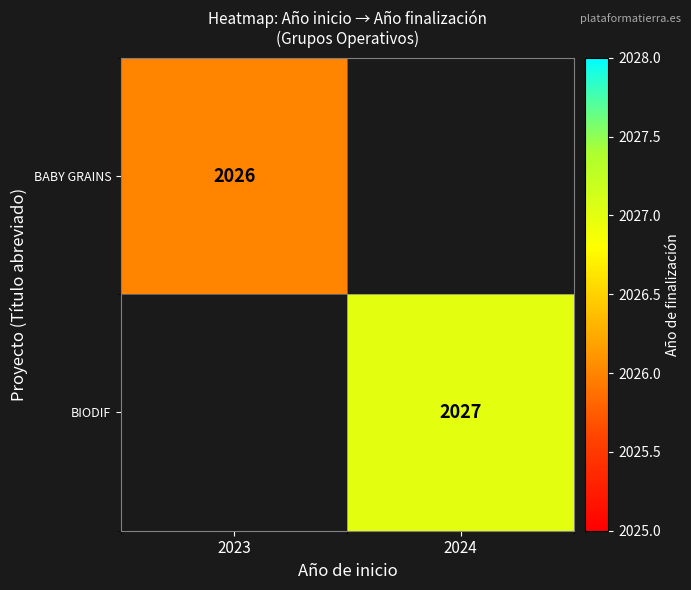

The value of BIODIF at 2024 is 2027. True or false?

True